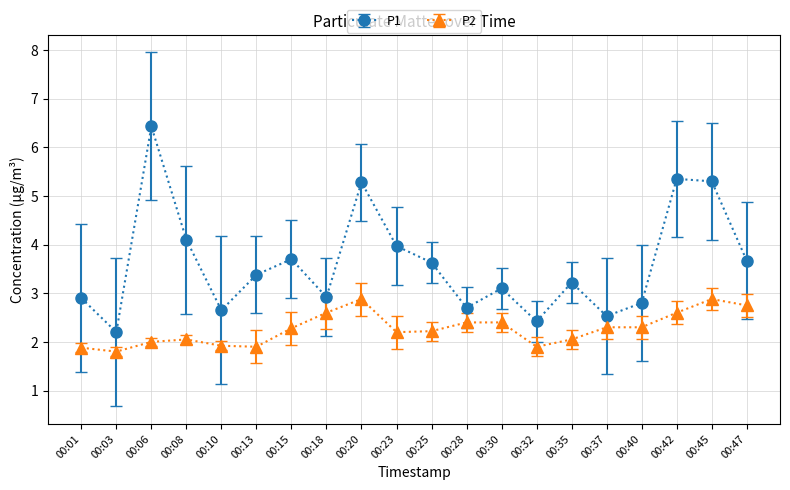

How many lines are shown in the chart?

2